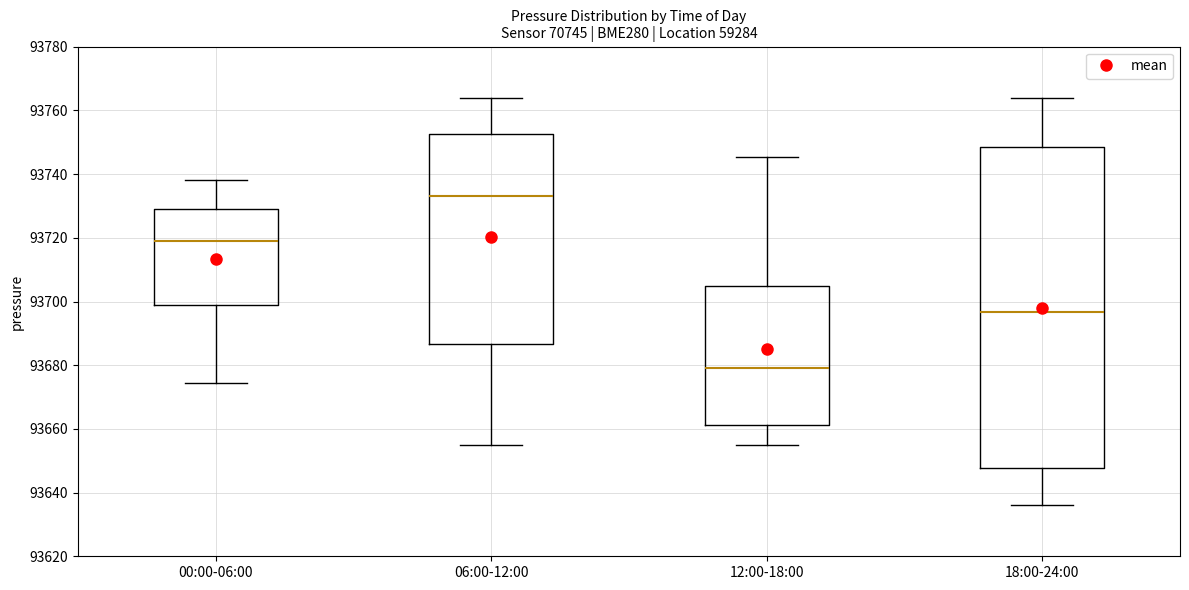

Reading left to right, read every box against the y-axis: the position of its median line, the range the box covers, and the ends of its whiskers. The values are not printed on the chart, so give them approximately, as read against the axis.

00:00-06:00: median 93718, box 93698 to 93730, whiskers 93674 to 93738
06:00-12:00: median 93734, box 93686 to 93752, whiskers 93656 to 93764
12:00-18:00: median 93680, box 93662 to 93706, whiskers 93656 to 93746
18:00-24:00: median 93696, box 93648 to 93748, whiskers 93636 to 93764